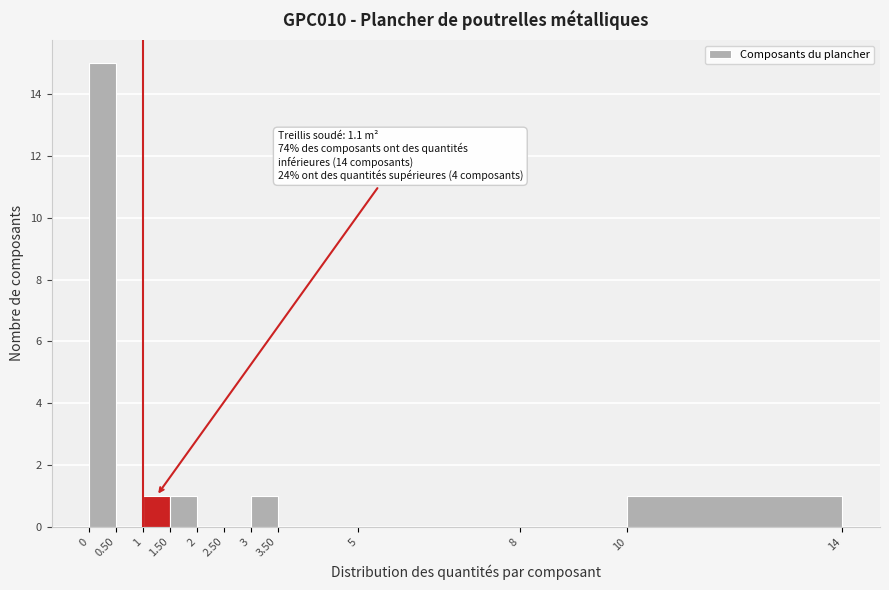

Over which range of the x-axis is the bar tallest?

0 to 0.50